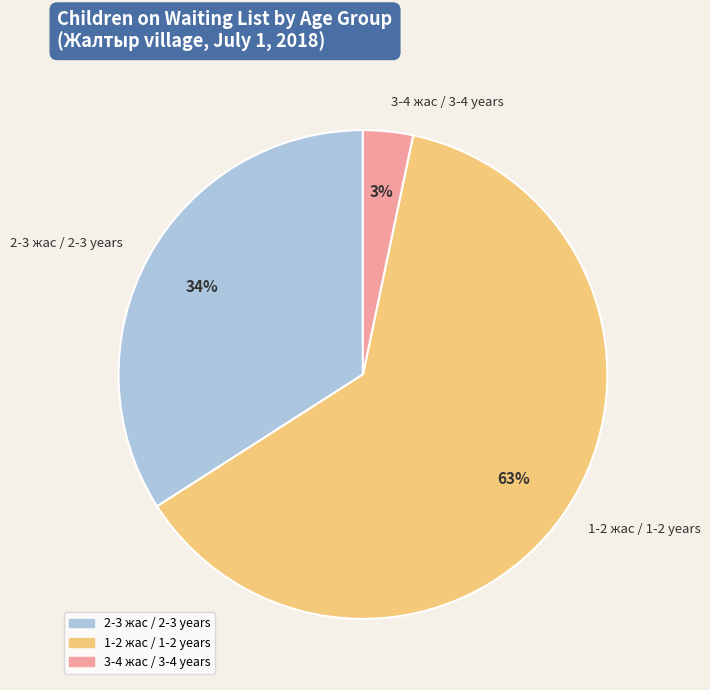

What percentage is the 2-3 жас / 2-3 years slice, to the nearest percent?

34%